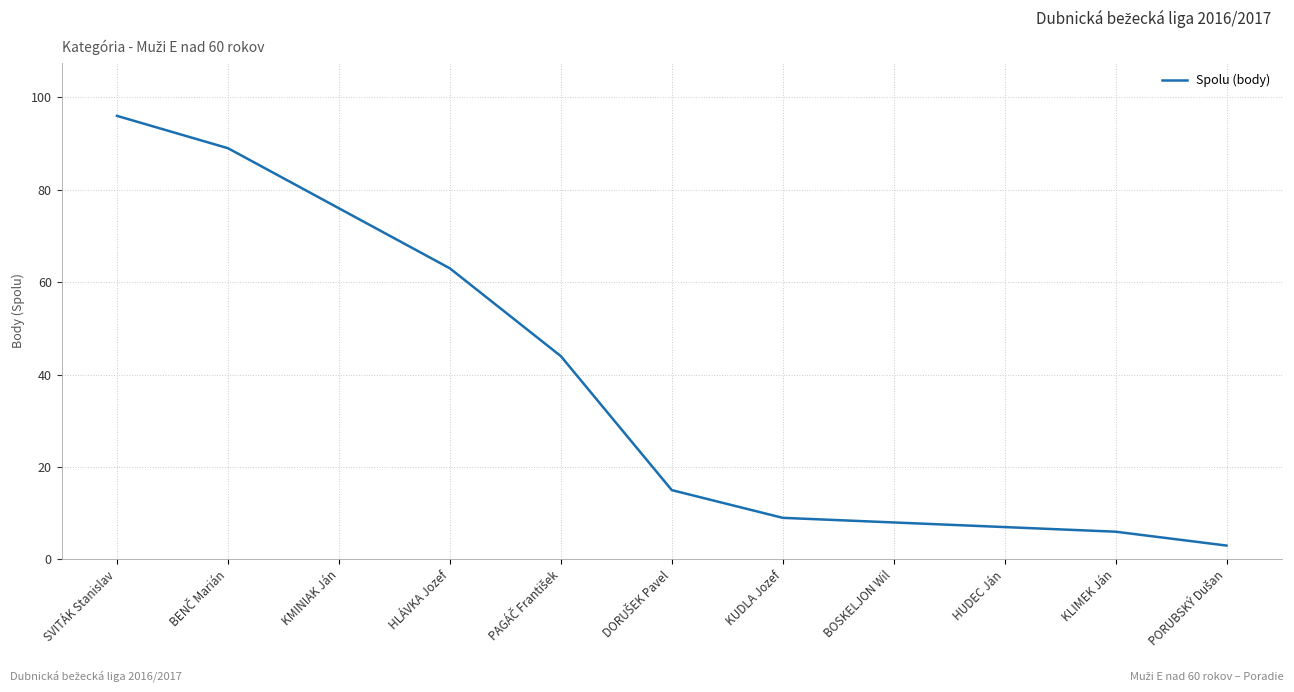

True or false: the data shows 165 at SVITÁK Stanislav.

False